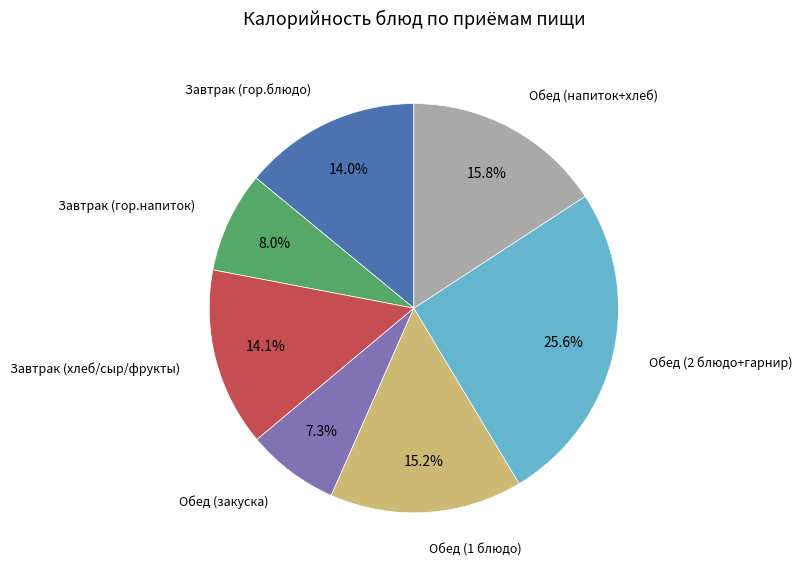

Is there a majority slice in this chart?

No